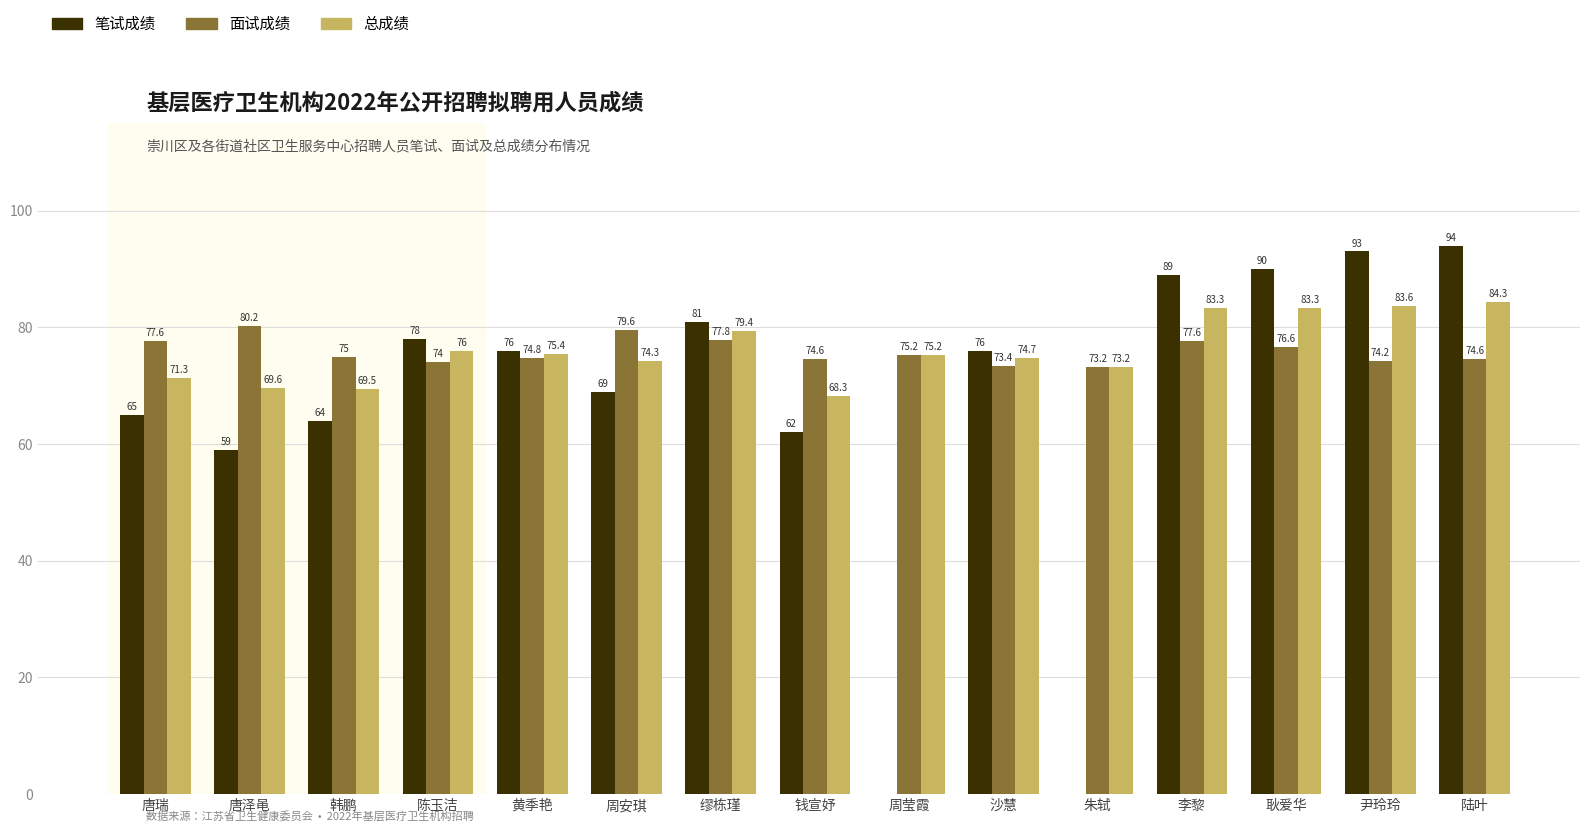

At 缪栋瑾, list the series in order from smallest to largest.

面试成绩, 总成绩, 笔试成绩